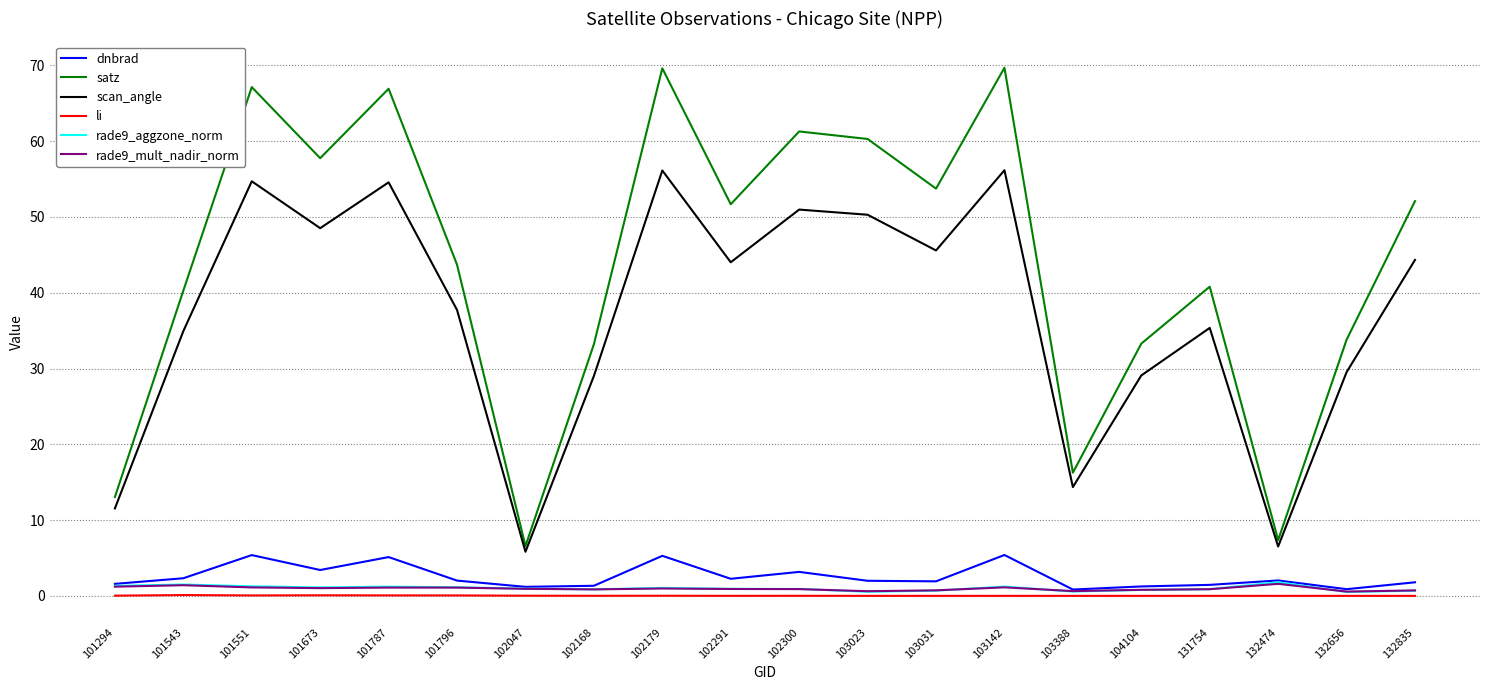

True or false: li has a value of 0.0 at 132474.

True